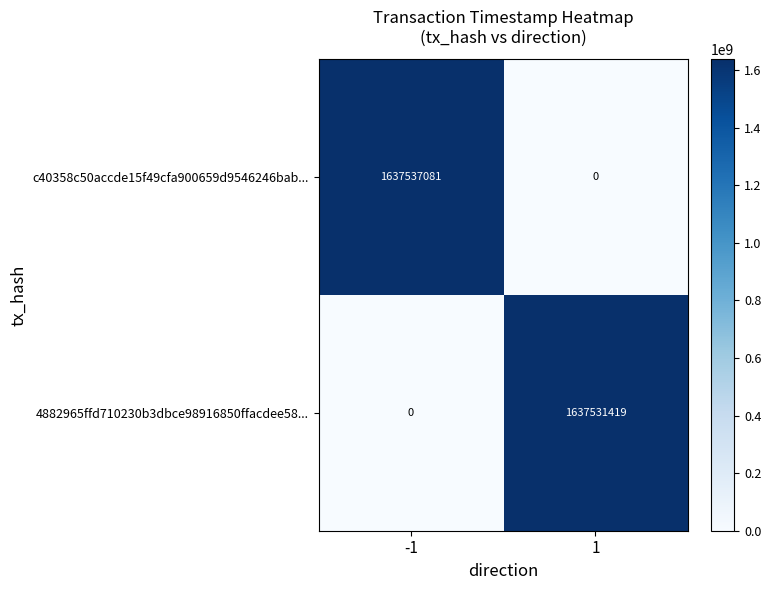

Which series has the largest total across all categories?

c40358c50accde15f49cfa900659d9546246bab...